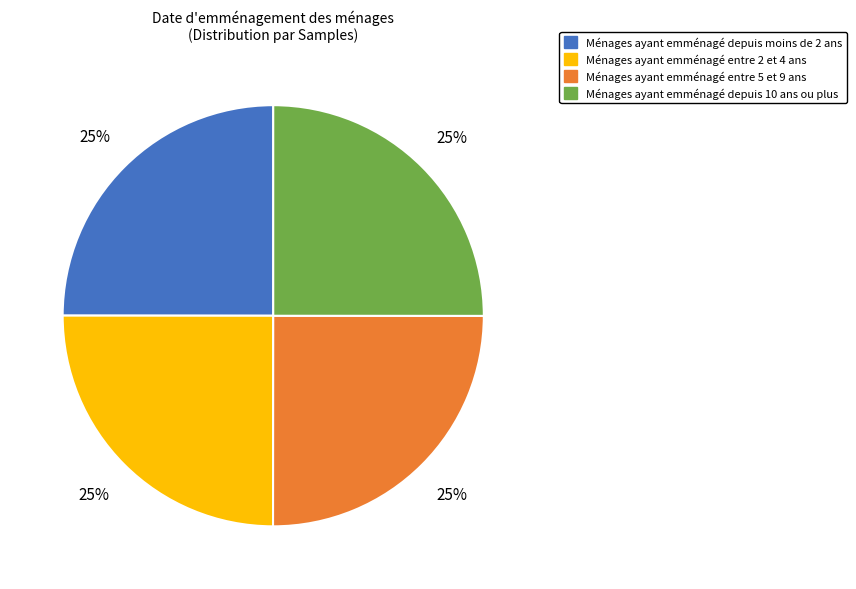

How many slices are in this pie chart?

4